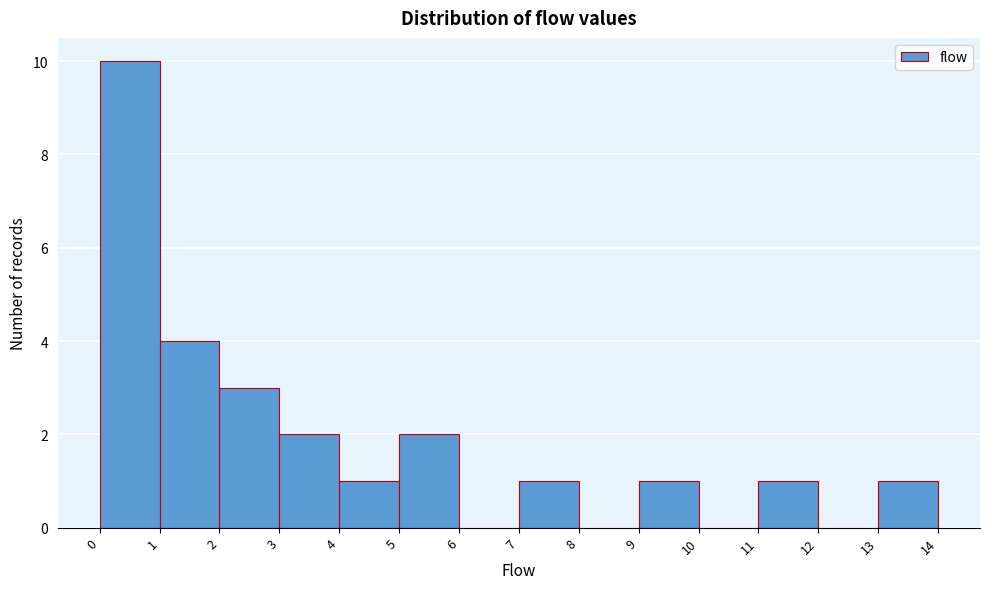

Reading left to right, list every bar in this chart as the range it spans on the x-axis followed by its height. The values are not printed on the chart, so give them approximately, as read against the axis.

0 to 1: 10
1 to 2: 4
2 to 3: 3
3 to 4: 2
4 to 5: 1
5 to 6: 2
6 to 7: 0
7 to 8: 1
8 to 9: 0
9 to 10: 1
10 to 11: 0
11 to 12: 1
12 to 13: 0
13 to 14: 1